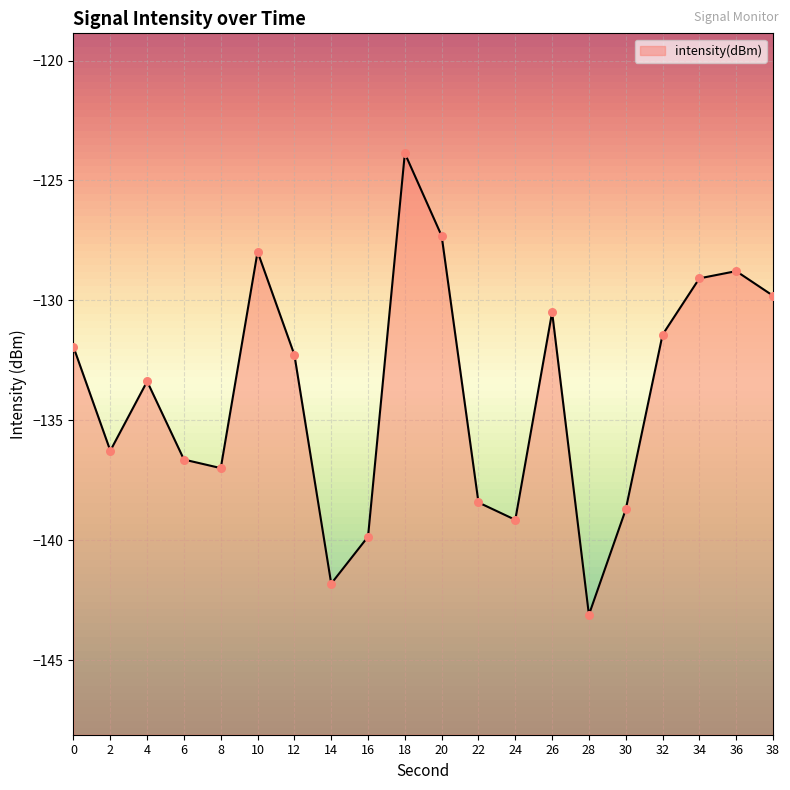

What is the change in value from 6 to 8?

-0.4